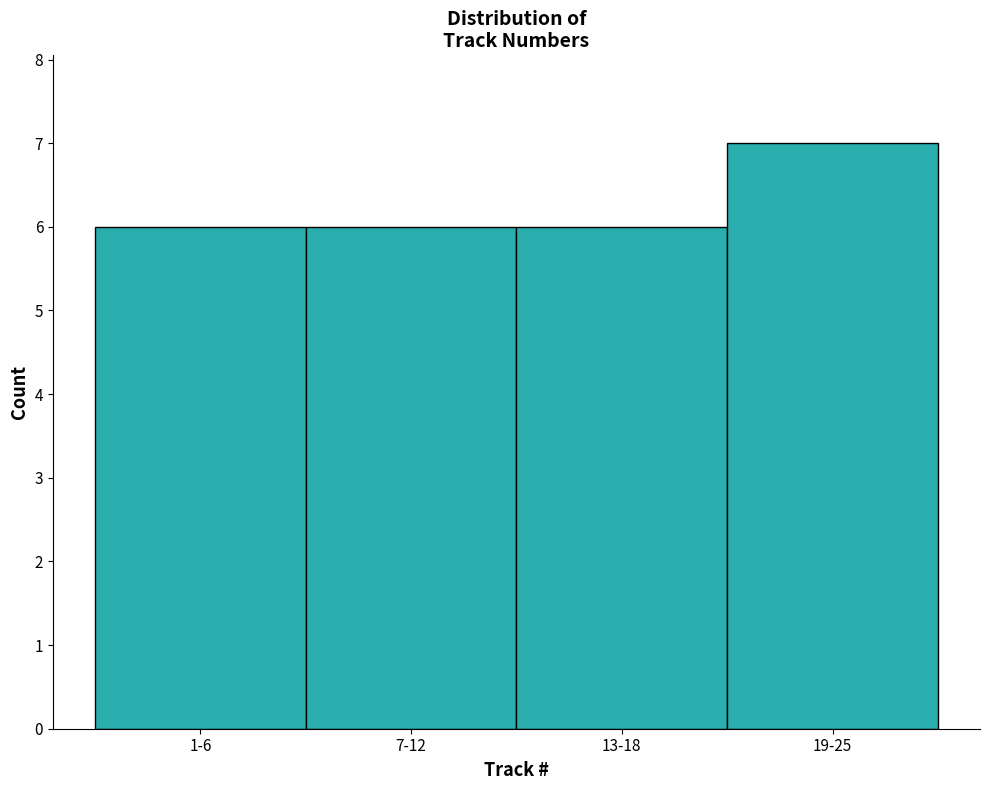

Reading left to right, extract all data points from this chart.

6	6	6	7